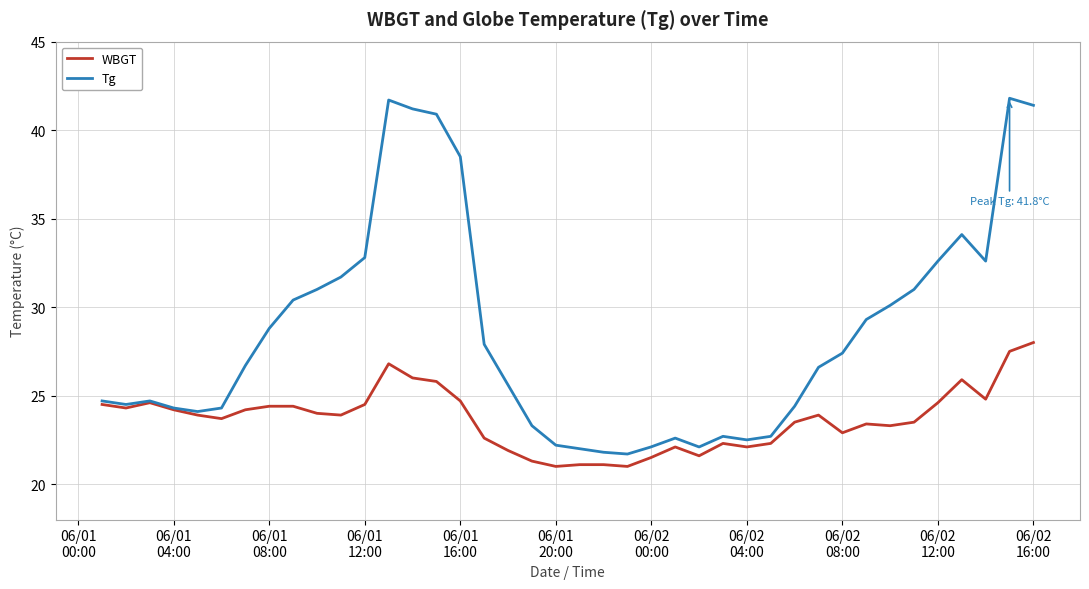

Which series has the largest total across all categories?

Tg